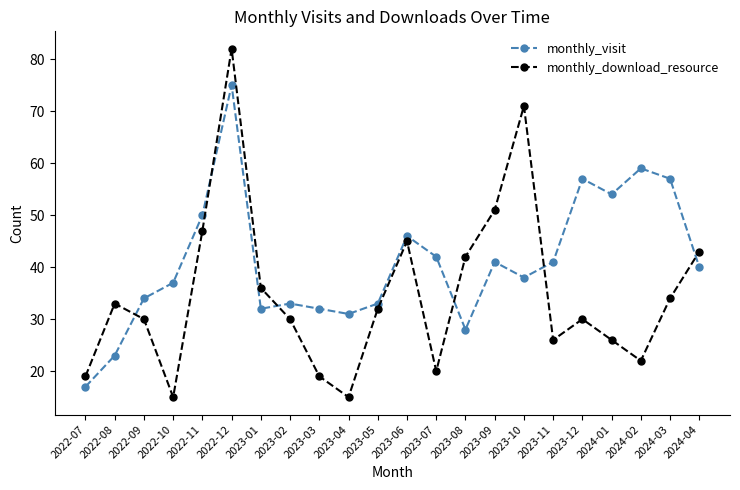

What is the label of the 7th point from the left?

2023-01